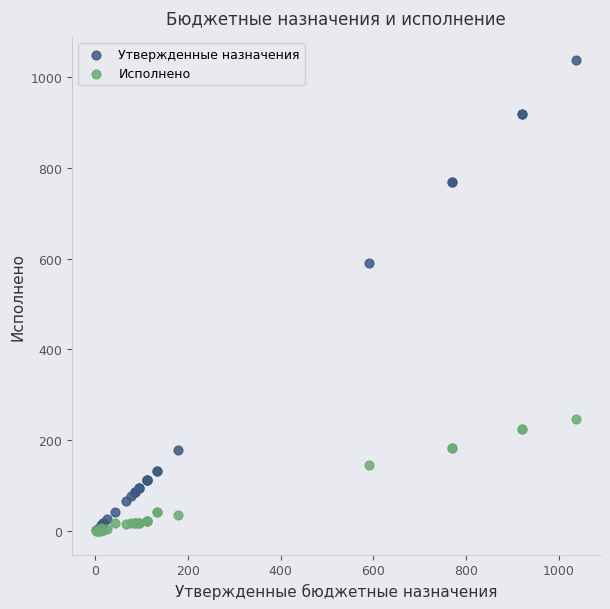

What are all the series names shown in the legend?

Утвержденные назначения, Исполнено